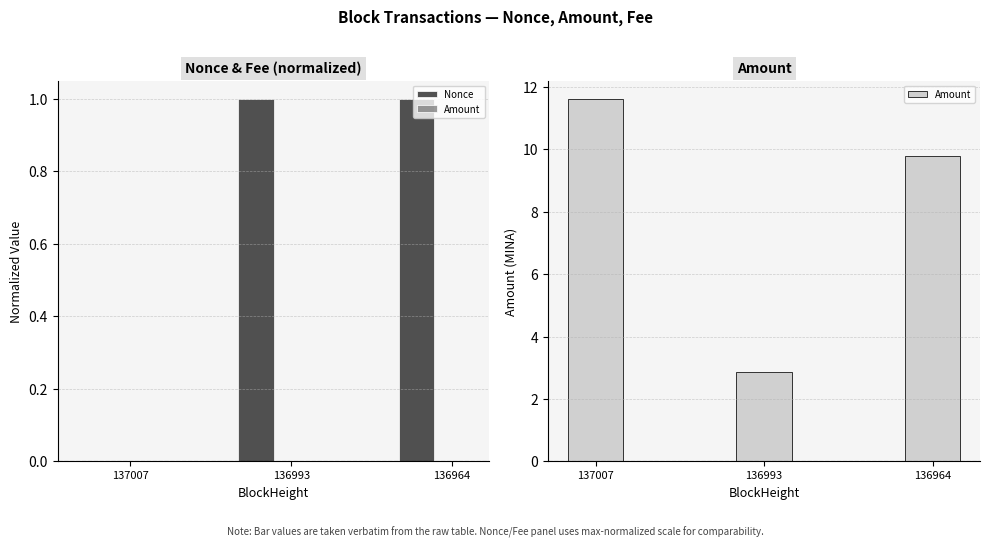

Where is Nonce nearest to the value 0?

137007